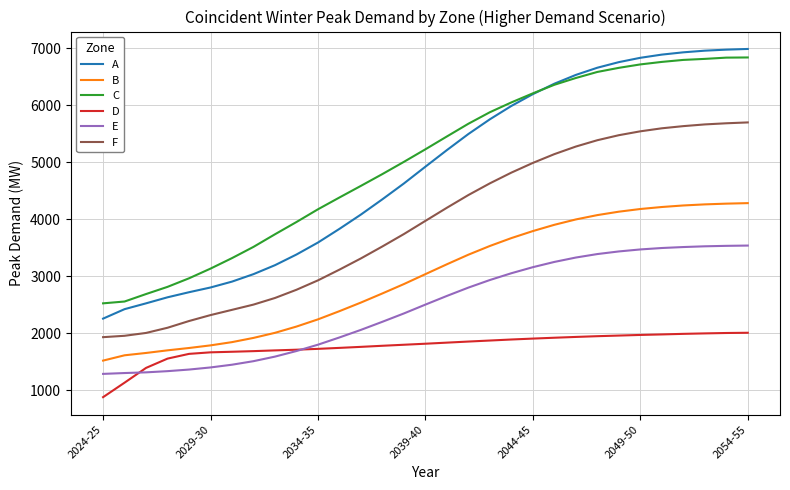

Which series has the largest range (max minus min)?

A